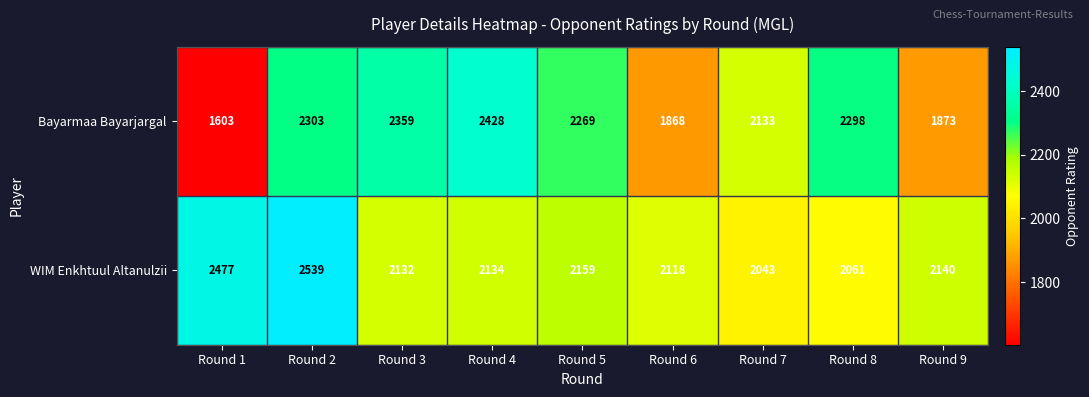

At which category is the sum across all series the highest?

Round 2